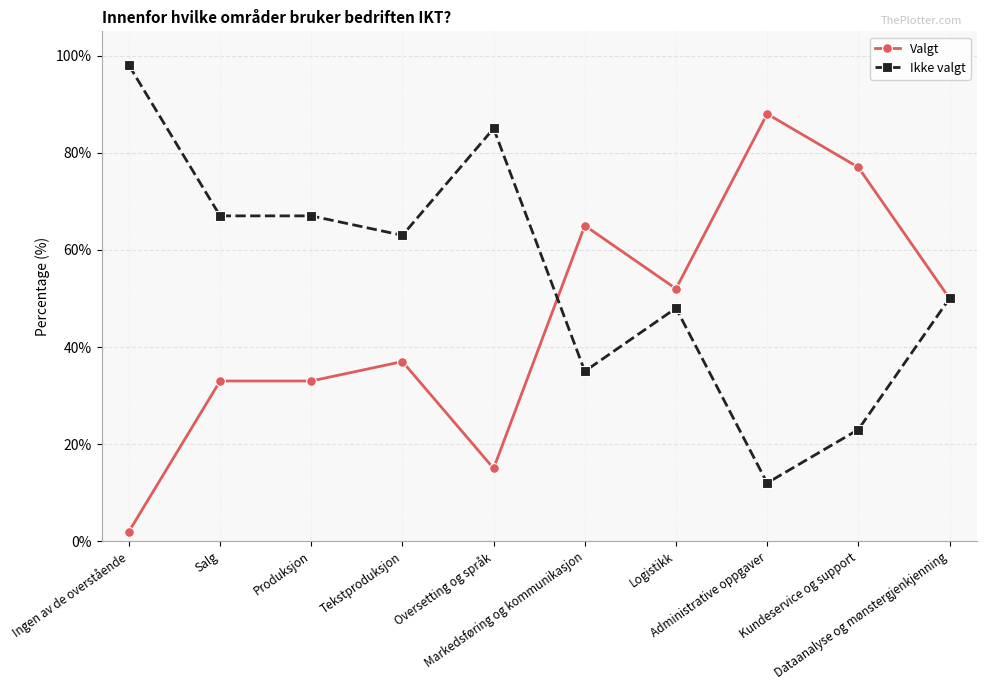

Reading left to right, list all the values displayed in this chart.

Valgt: 2	33	33	37	15	65	52	88	77	50
Ikke valgt: 98	67	67	63	85	35	48	12	23	50